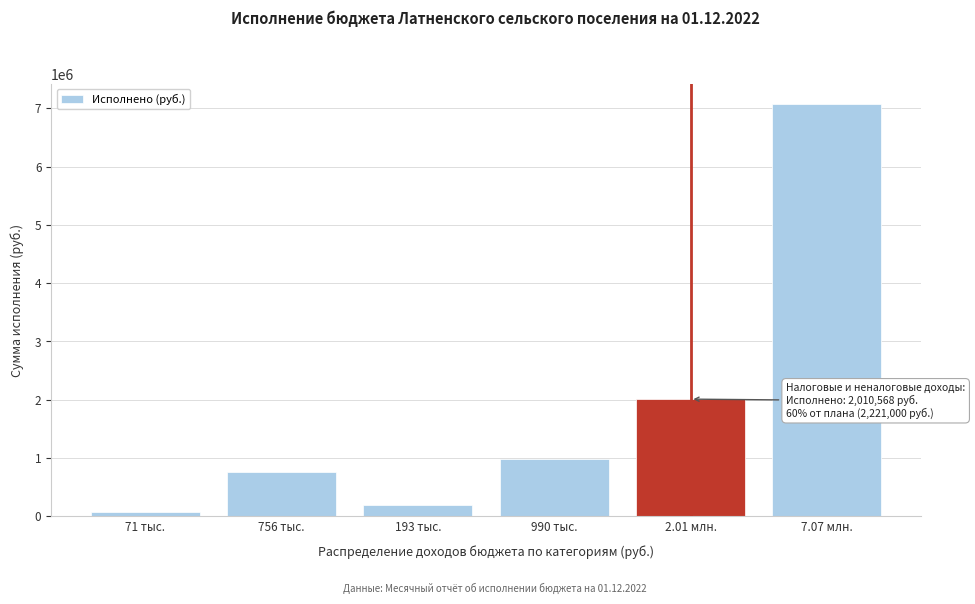

Reading left to right, extract all data points from this chart.

71 тыс.=71244.6	756 тыс.=755669.6	193 тыс.=193178.4	990 тыс.=990475.7	2.01 млн.=2010568.2	7.07 млн.=7072081.7